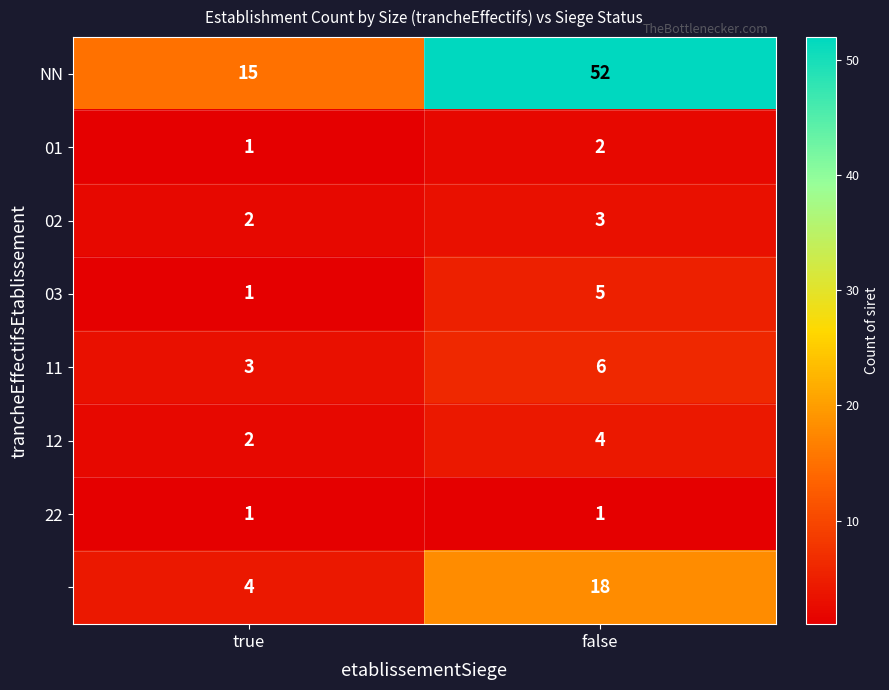

What is the total value across all series at true?

29